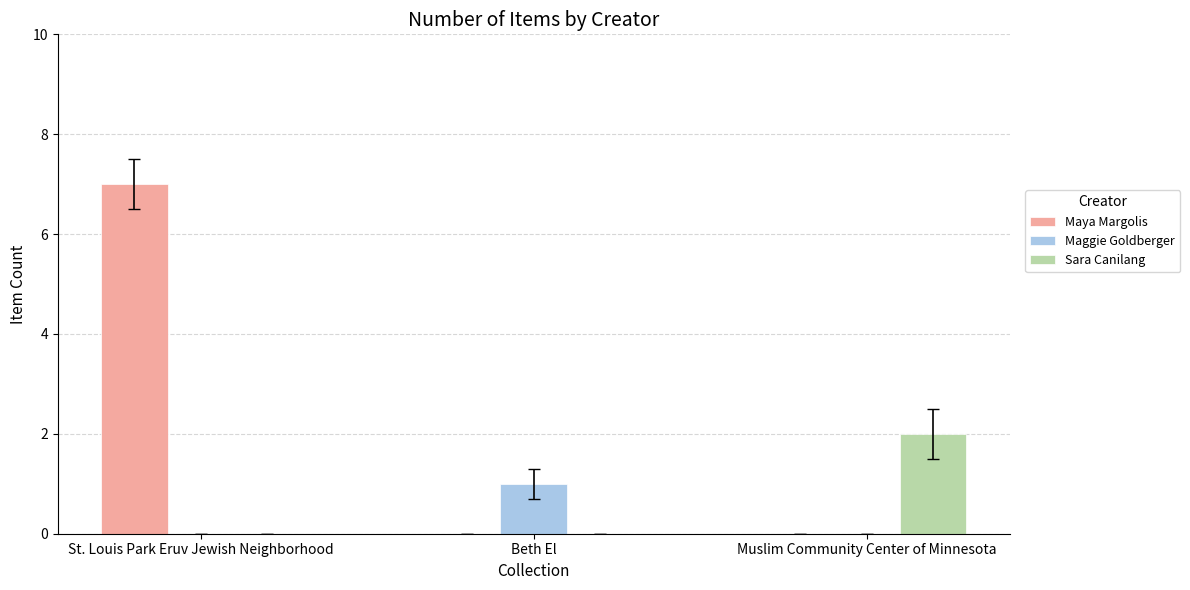

The value of Sara Canilang at Muslim Community Center of Minnesota is 2. True or false?

True